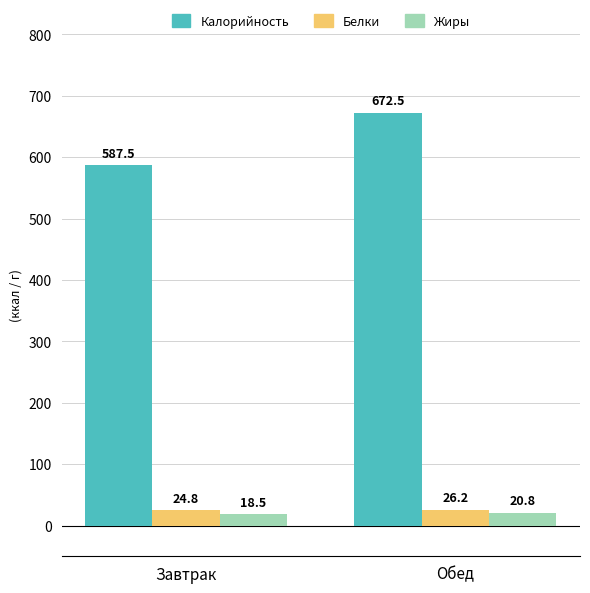

Rank the series at Завтрак from lowest to highest value.

Жиры, Белки, Калорийность